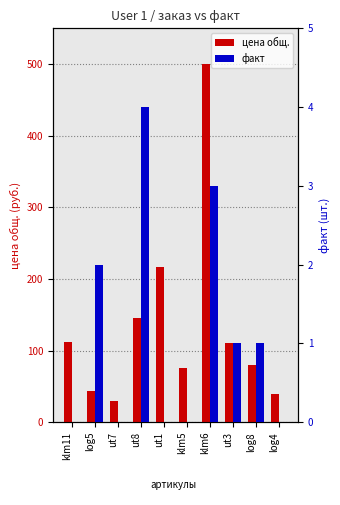

What is the total value across all series at ut1?

216